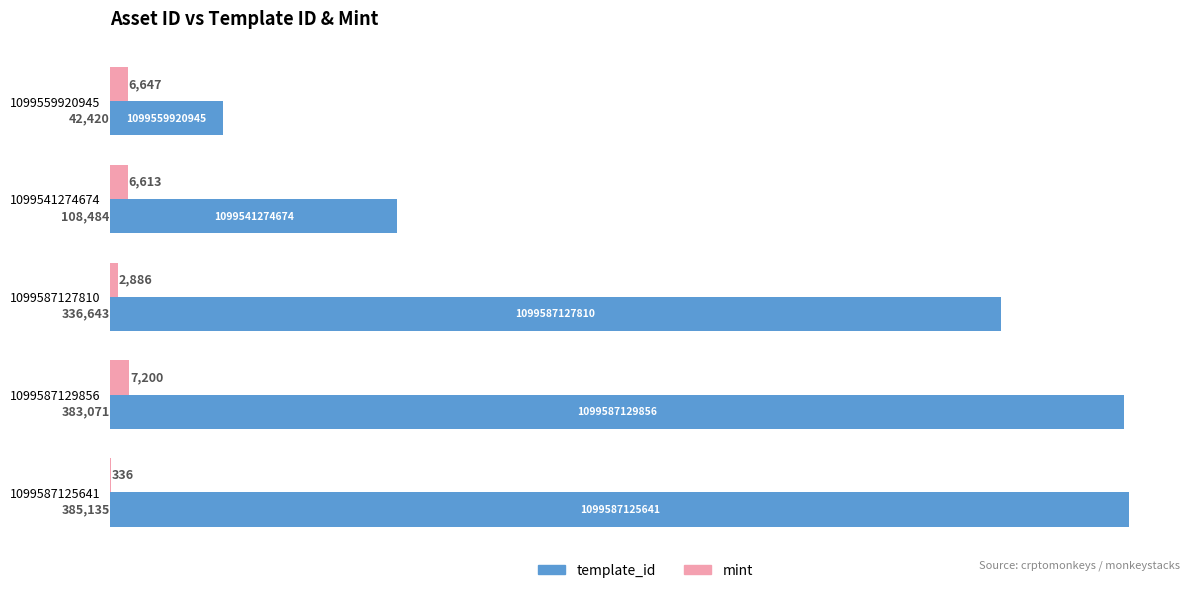

What is the sum of all mint values?

23682